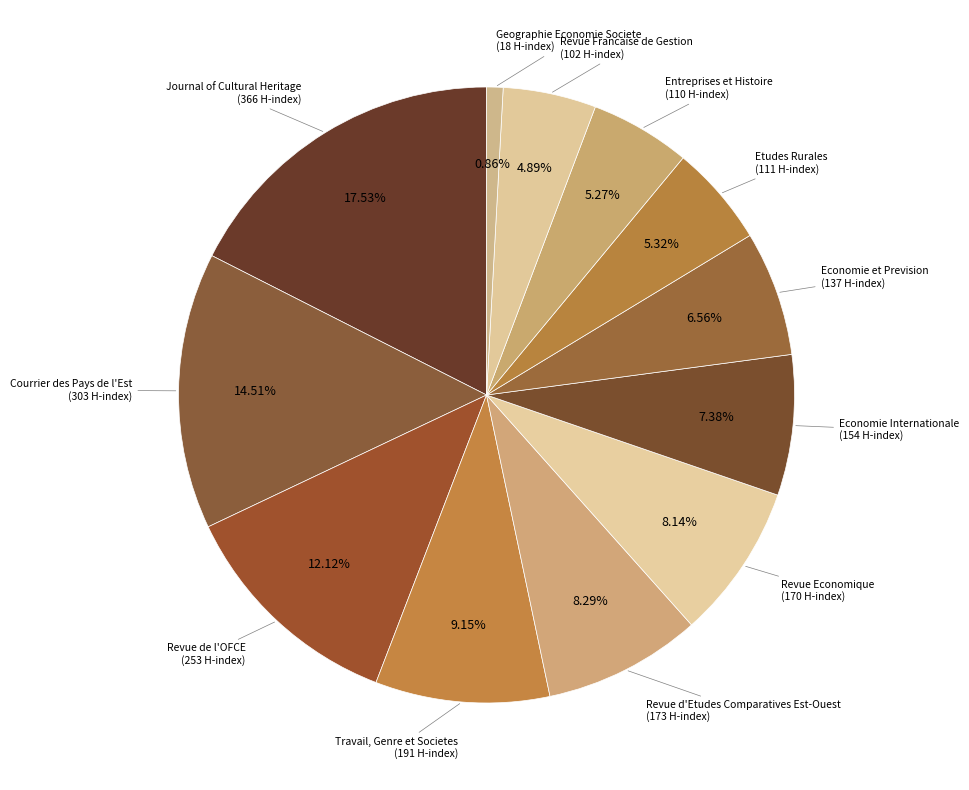

Count the number of slices in the pie.

12